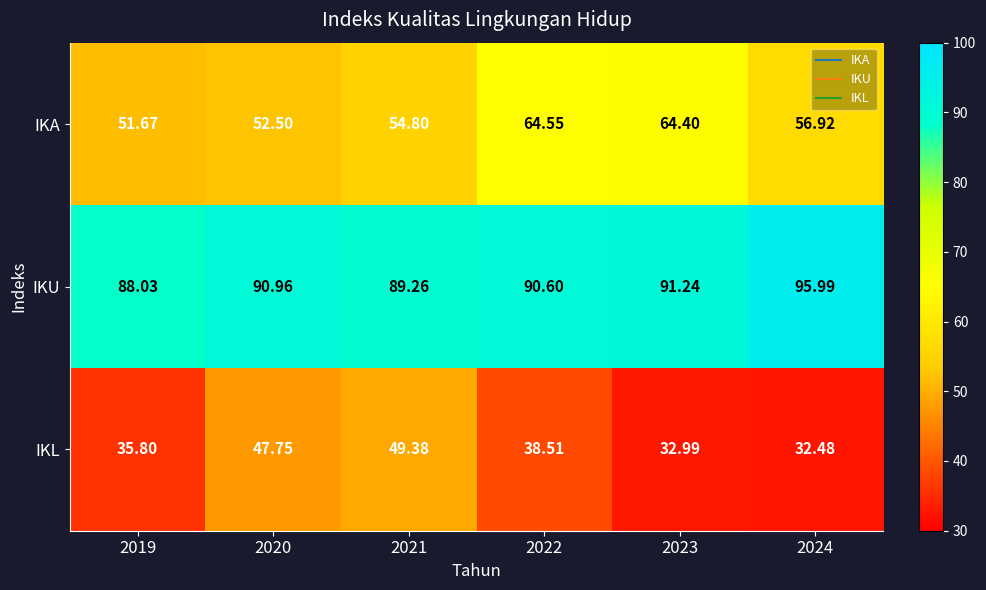

Rank the series by their average value, from highest to lowest.

IKU, IKA, IKL